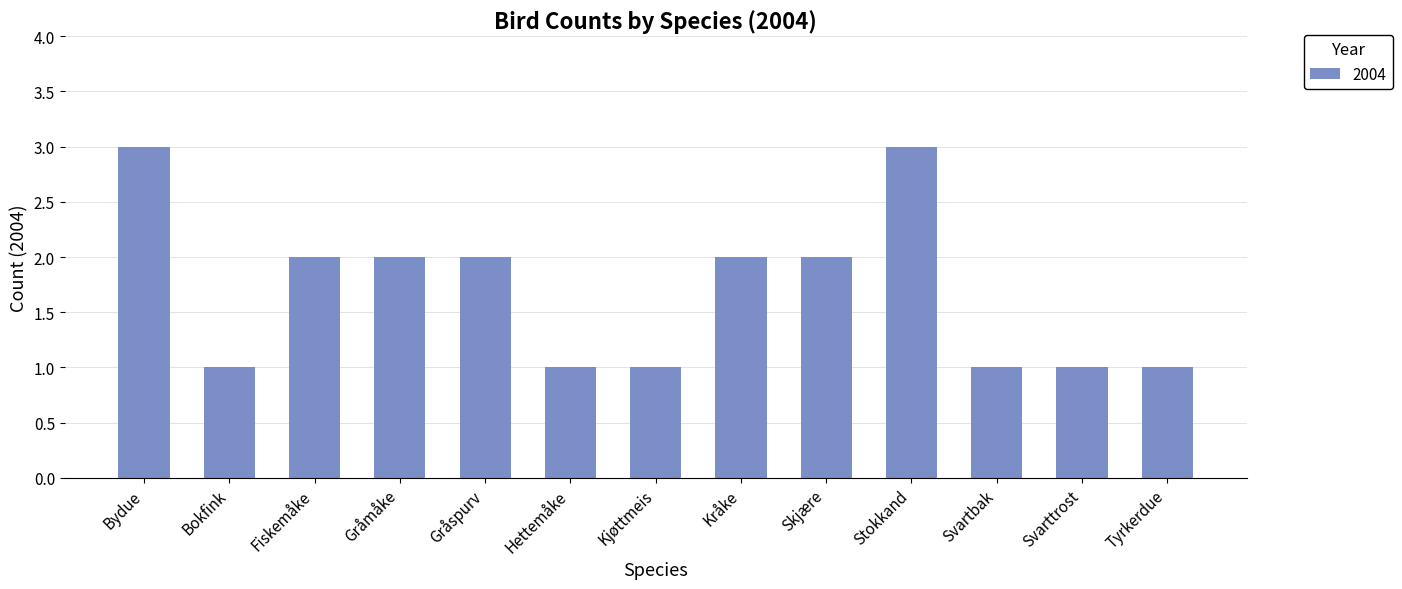

What is the greatest value displayed?

3